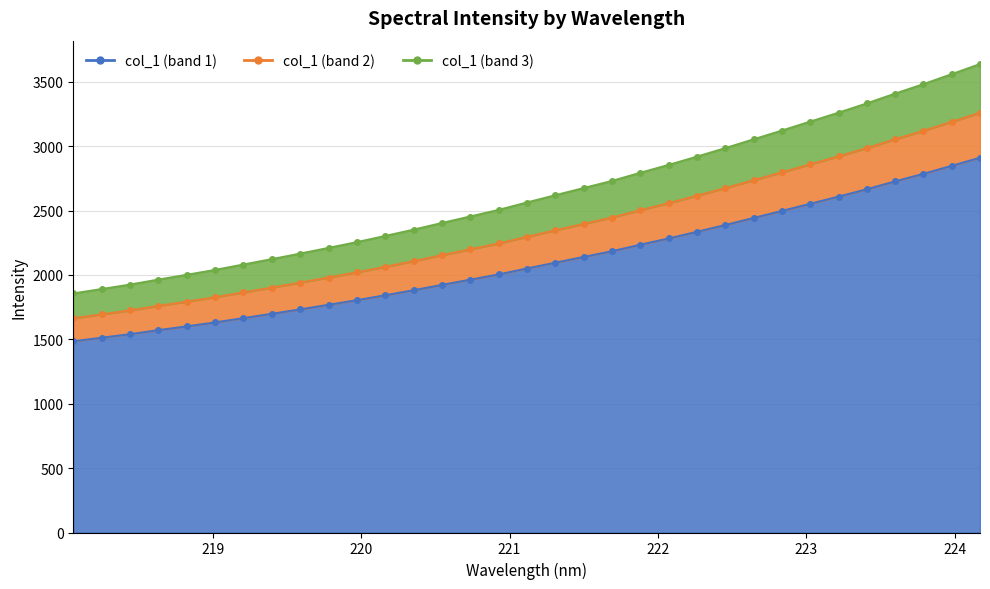

Which has a higher value, 218.6332 or 222.6447?

222.6447